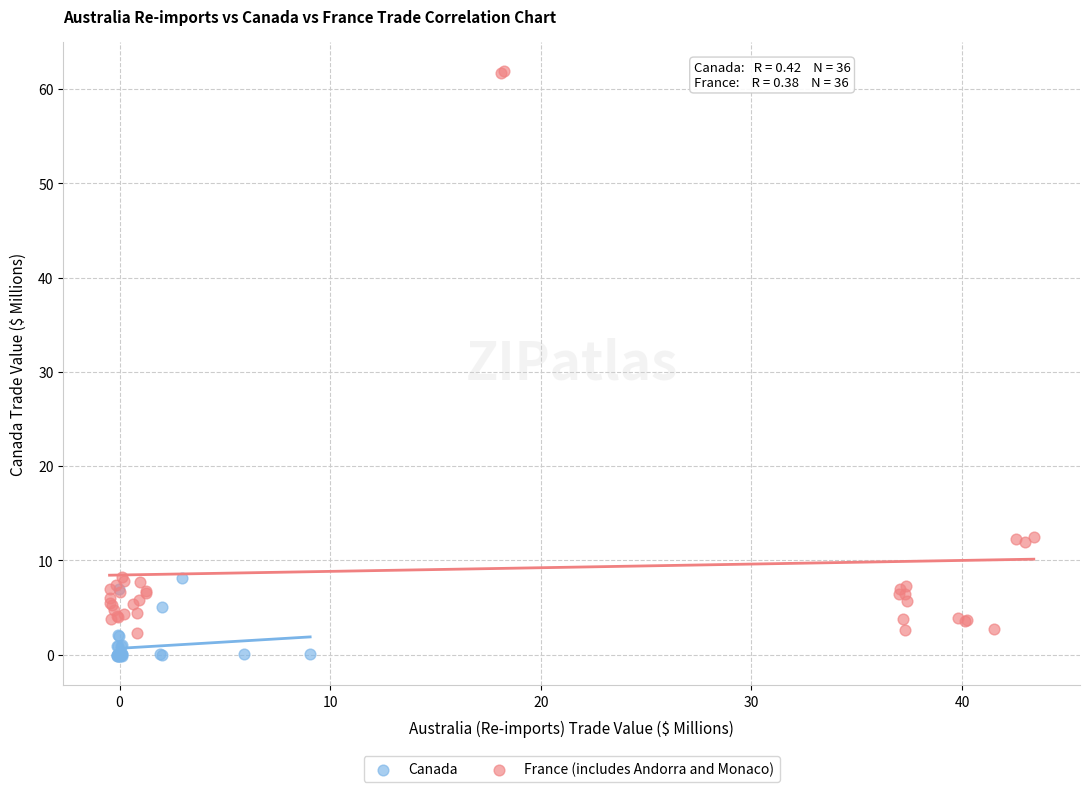

What are all the series names shown in the legend?

Canada, France (includes Andorra and Monaco)